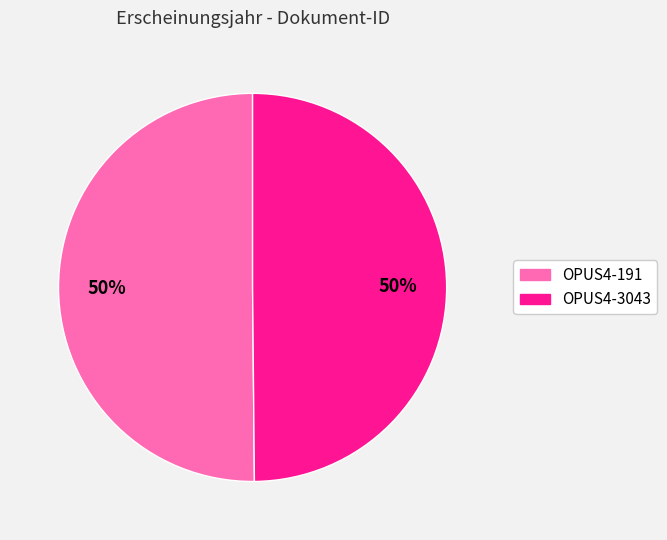

What is the ratio of the value at OPUS4-191 to the value at OPUS4-3043?

1.0